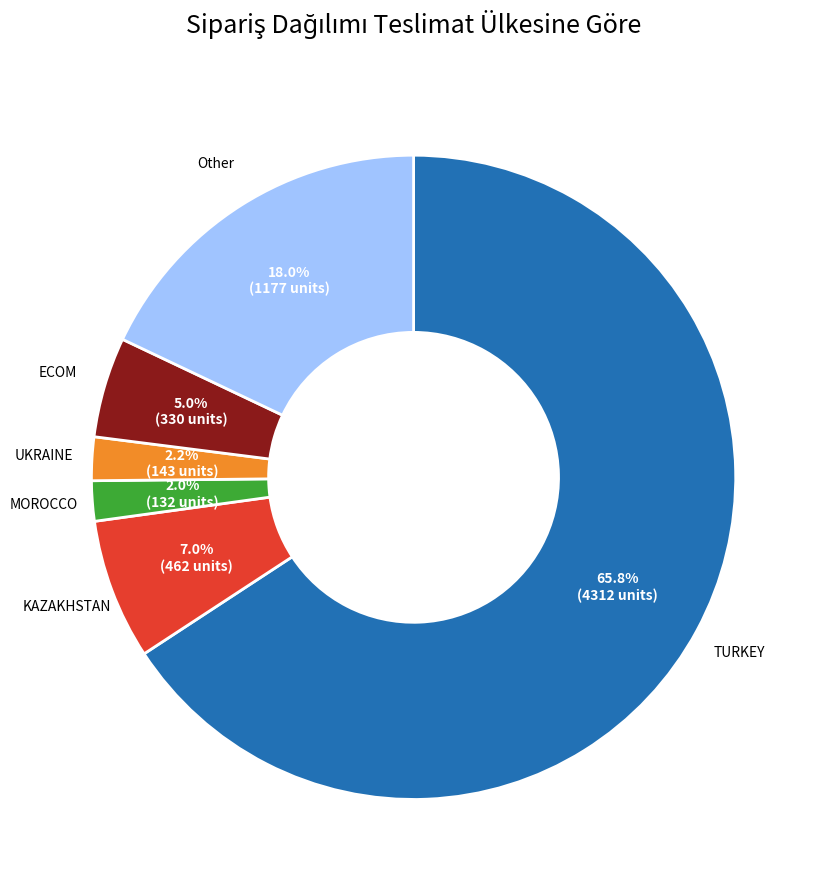

What is the largest slice in the pie chart?

TURKEY